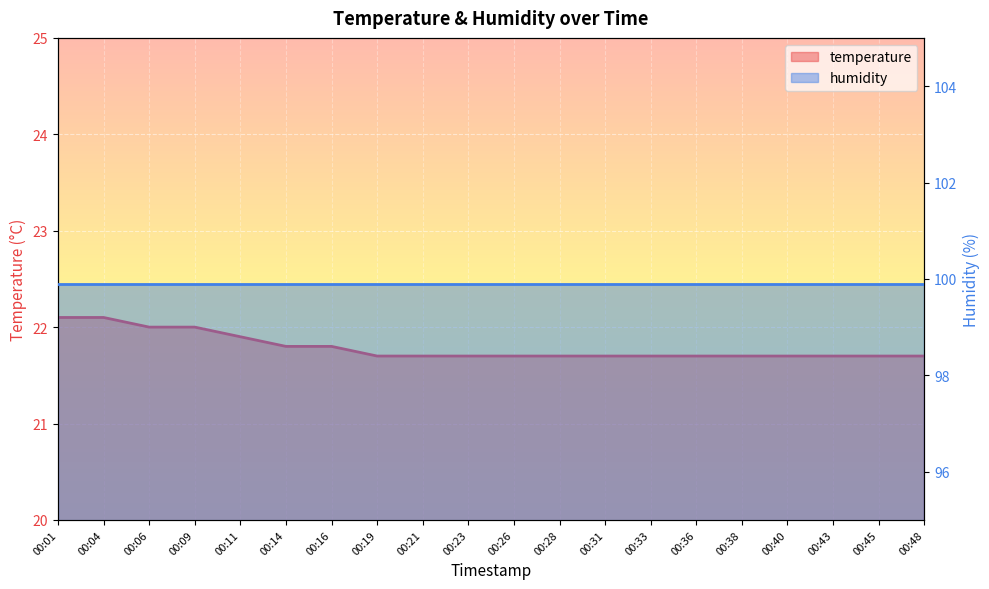

What is the maximum value shown in the chart?

22.1